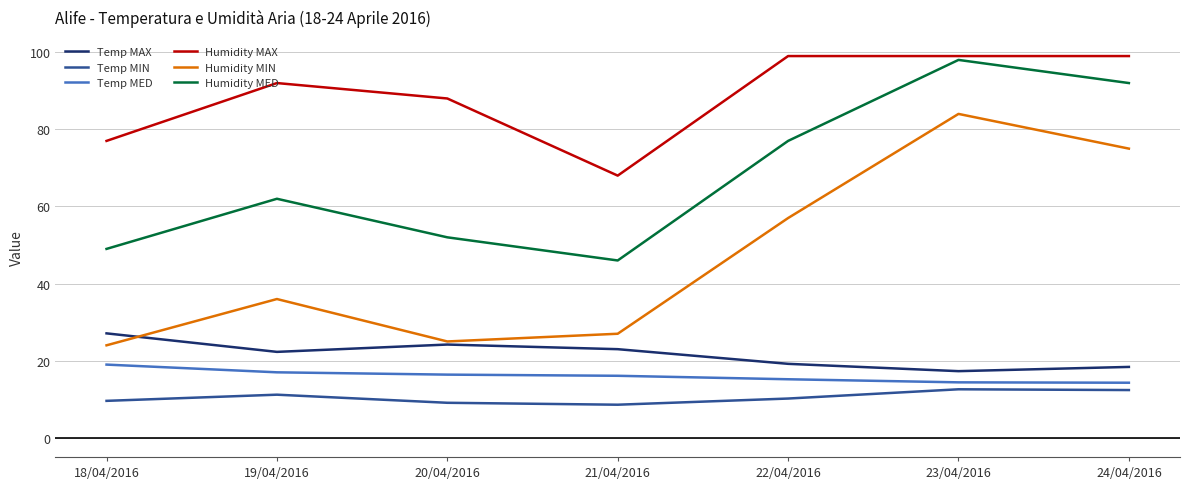

Rank the series by their maximum value, from lowest to highest.

Temp MIN, Temp MED, Temp MAX, Humidity MIN, Humidity MED, Humidity MAX